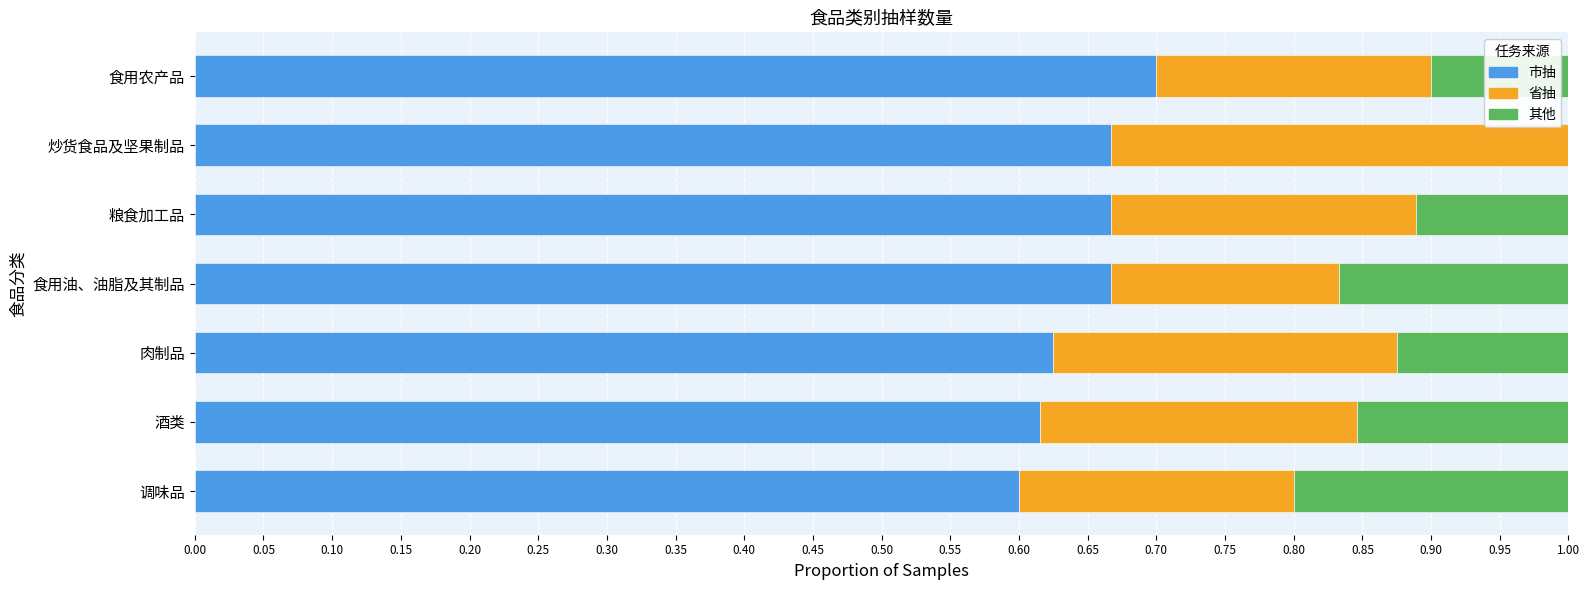

What is the sum of the 市抽 values at 酒类 and 调味品?

1.2